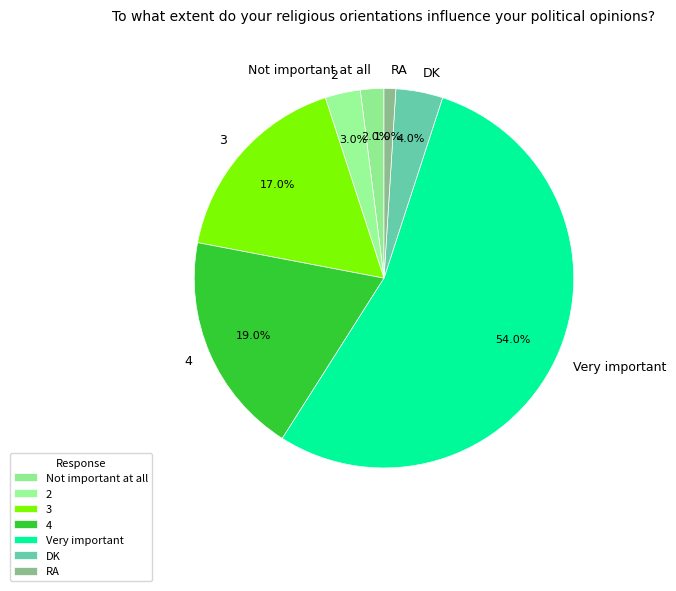

Which category has the smallest portion of the pie?

RA